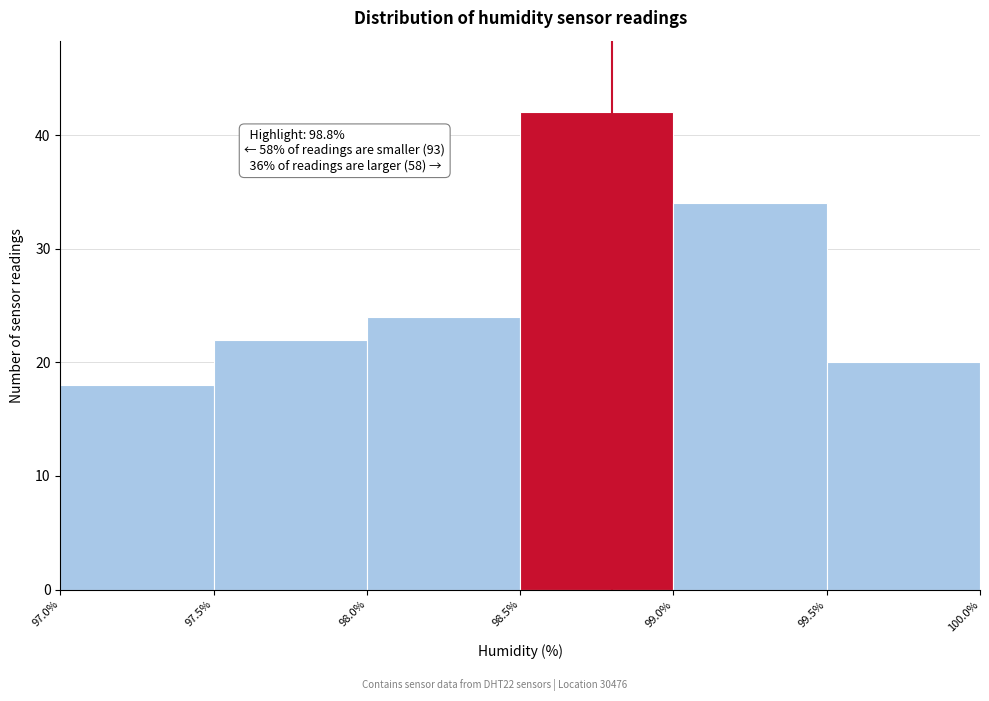

Which range on the x-axis has the tallest bar?

98.5% to 99.0%